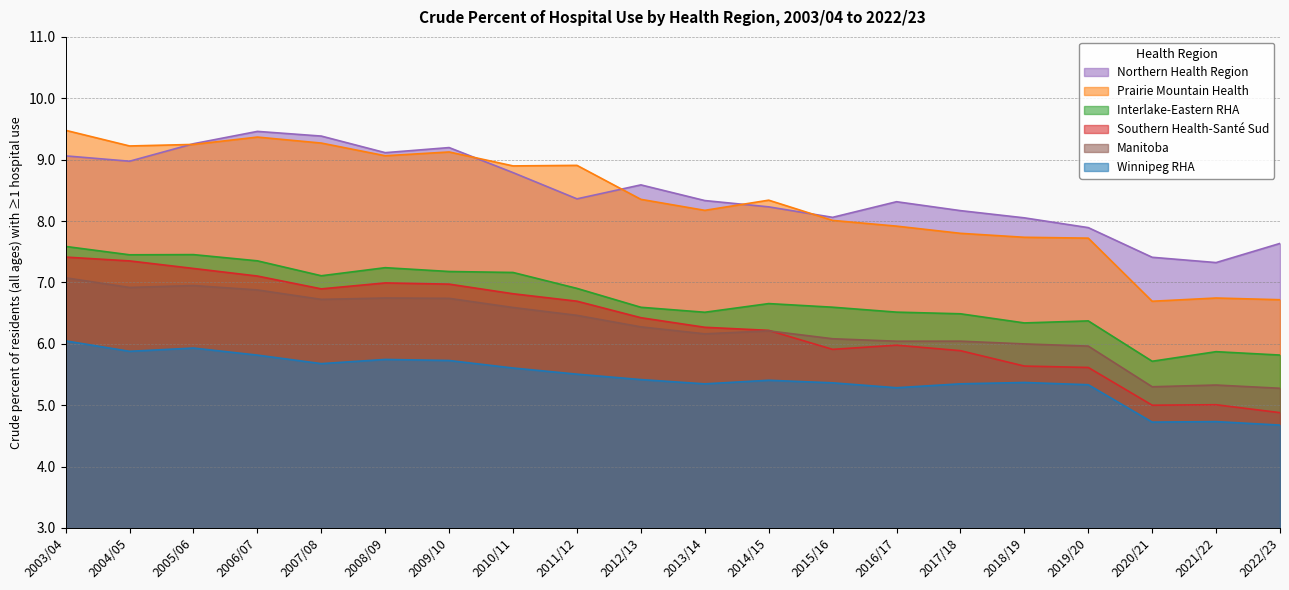

Rank the series by their maximum value, from lowest to highest.

Winnipeg RHA, Manitoba, Southern Health-Santé Sud, Interlake-Eastern RHA, Northern Health Region, Prairie Mountain Health